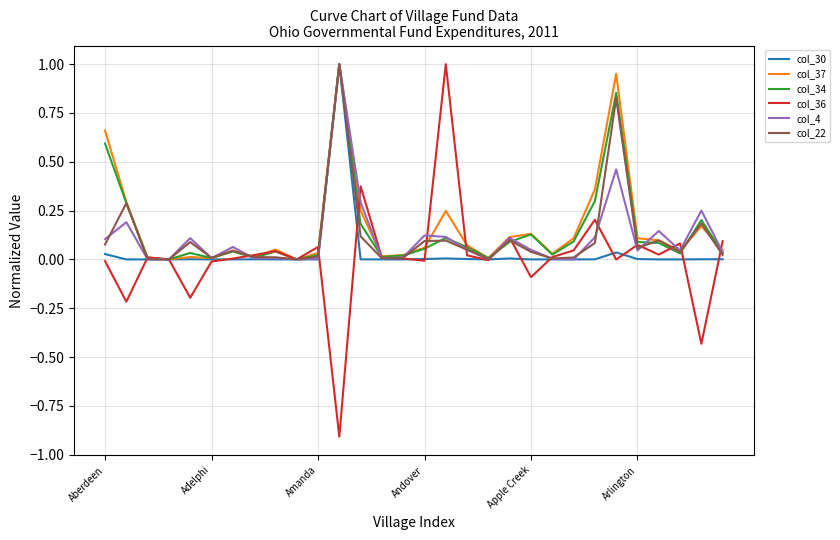

What is the smallest value displayed?

-0.9